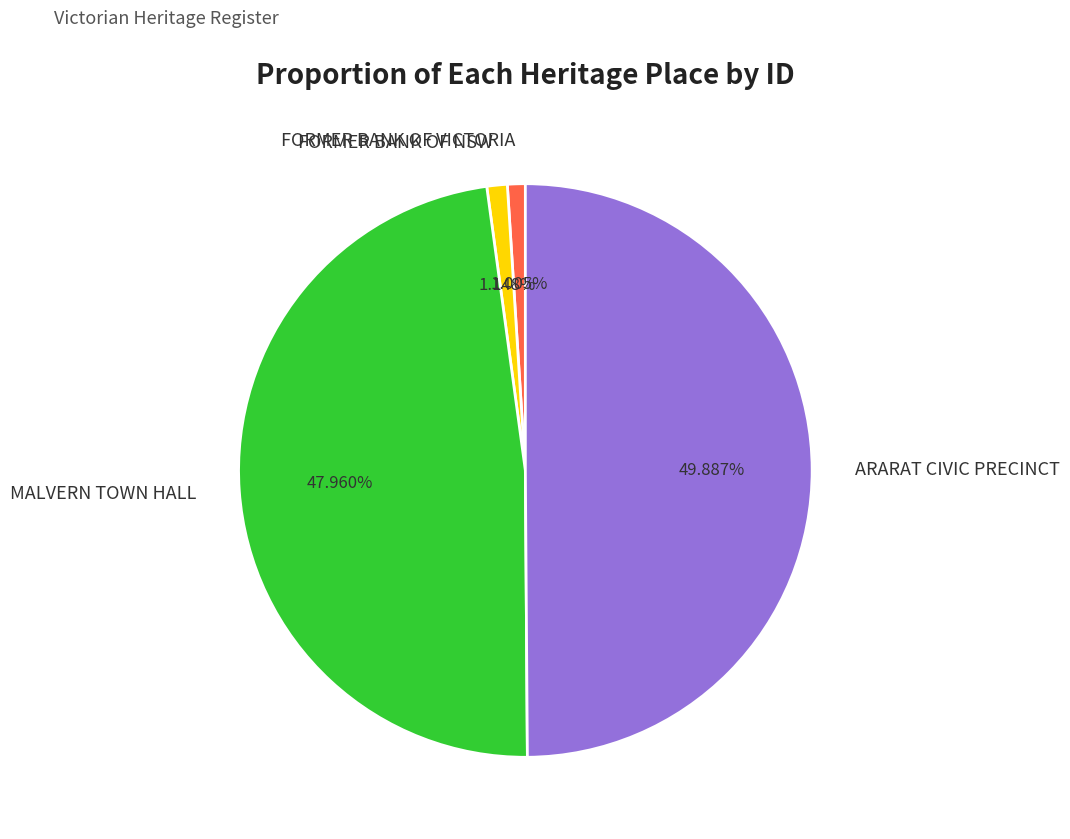

Which category has the biggest portion of the pie?

ARARAT CIVIC PRECINCT